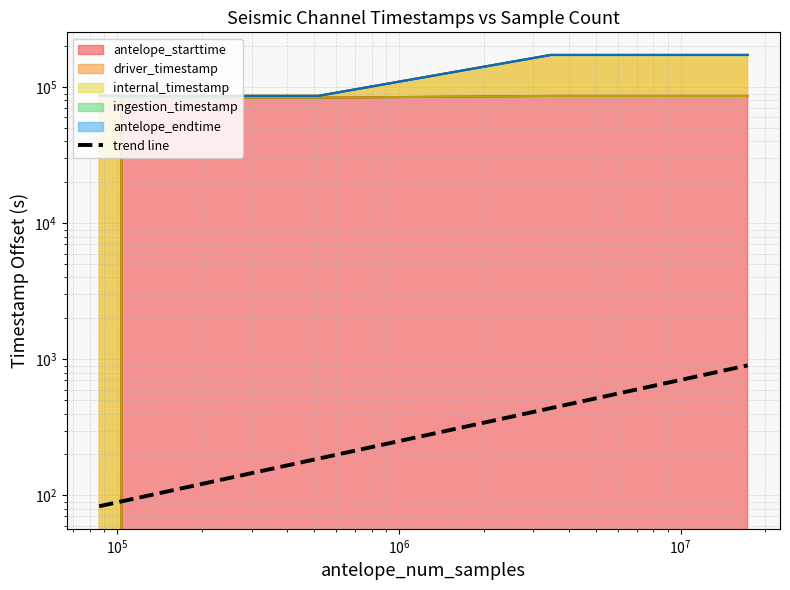

True or false: there are more than 1 points higher than both neighbors.

False